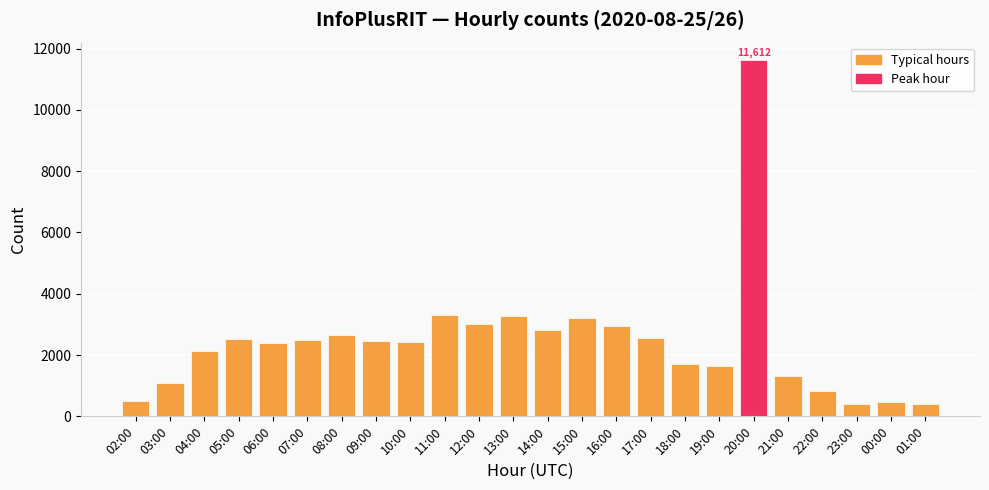

What is the label of the 7th bar from the right?

19:00